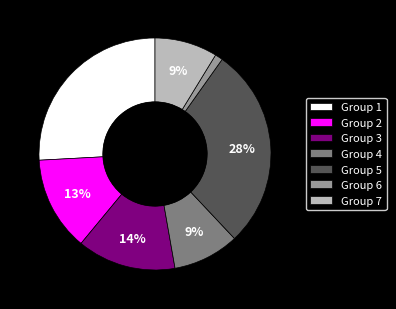

True or false: Group 4 accounts for 1% of the total.

False